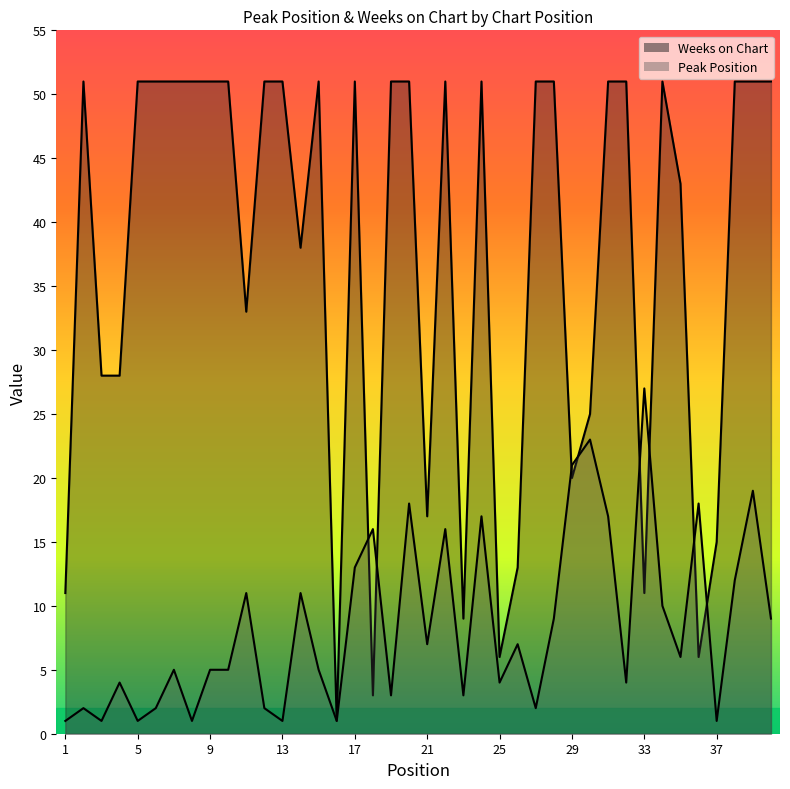

How many distinct data groups are displayed?

2